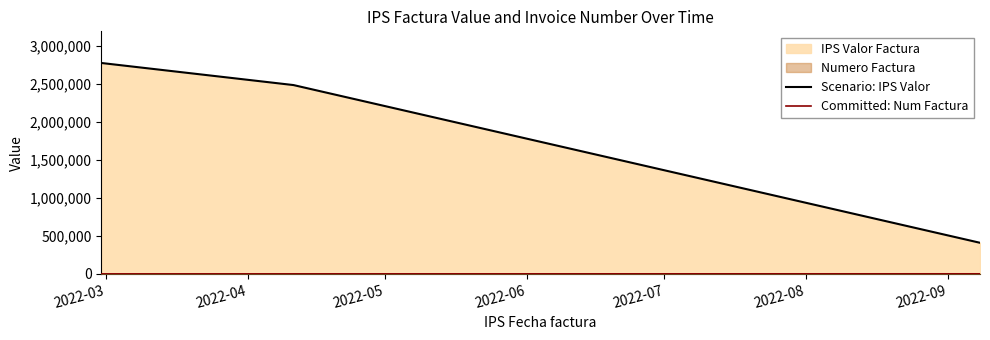

Which series has the largest range (max minus min)?

Scenario: IPS Valor